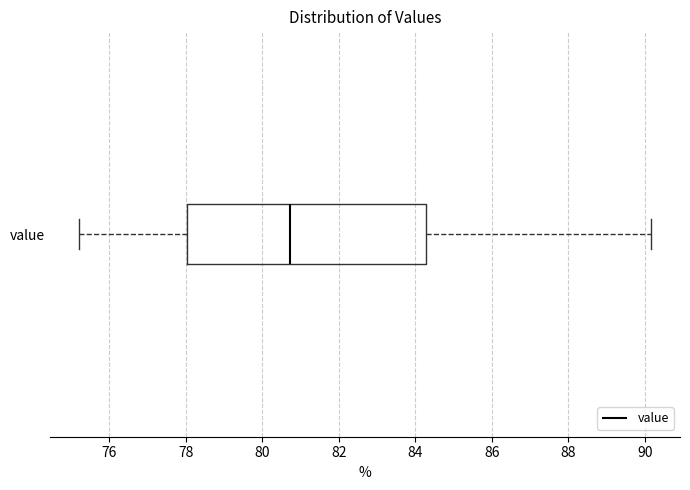

Transcribe this box plot: give where the median line is, the range the box spans, and where the two whiskers end, as read against the x-axis. The values are not printed on the chart, so give them approximately, as read against the axis.

median 80.8, box 78.0 to 84.2, whiskers 75.2 to 90.2